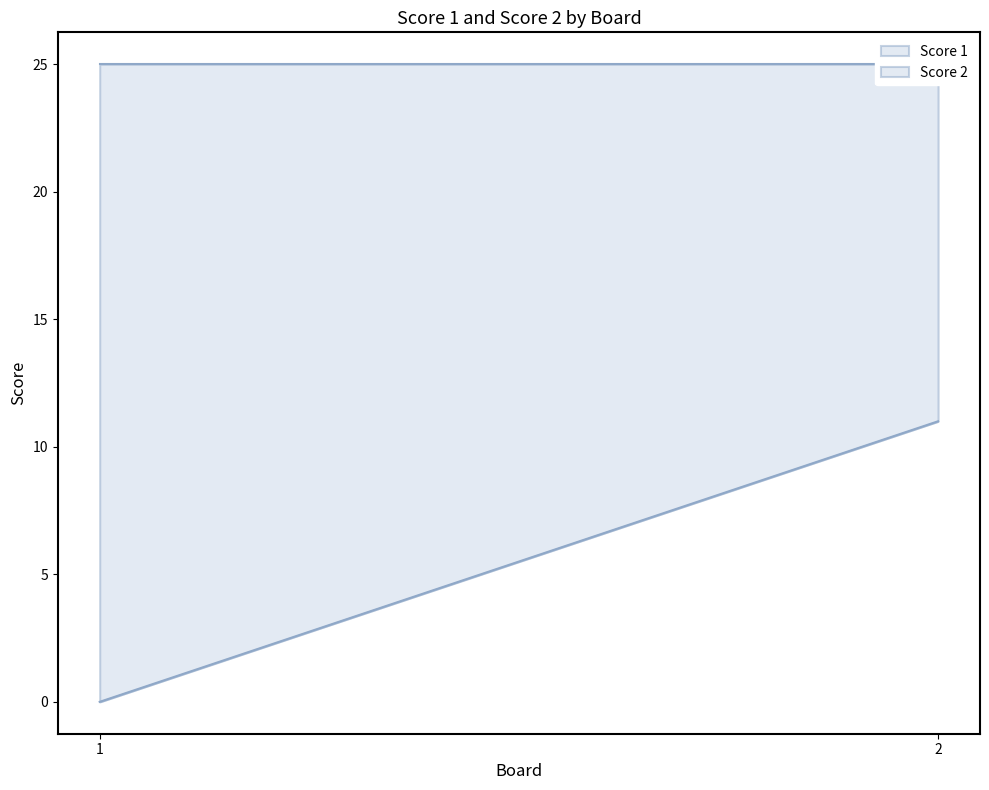

List the labels in order of Score 2 value, largest first.

2, 1